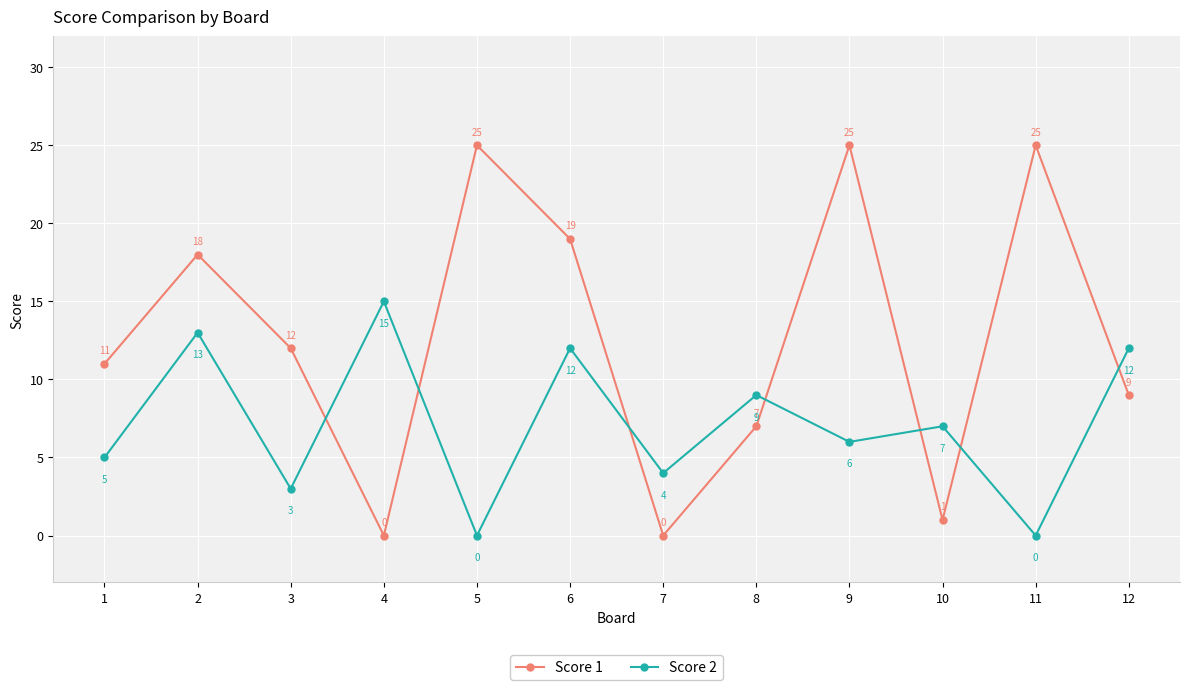

What is the maximum value for Score 1?

25